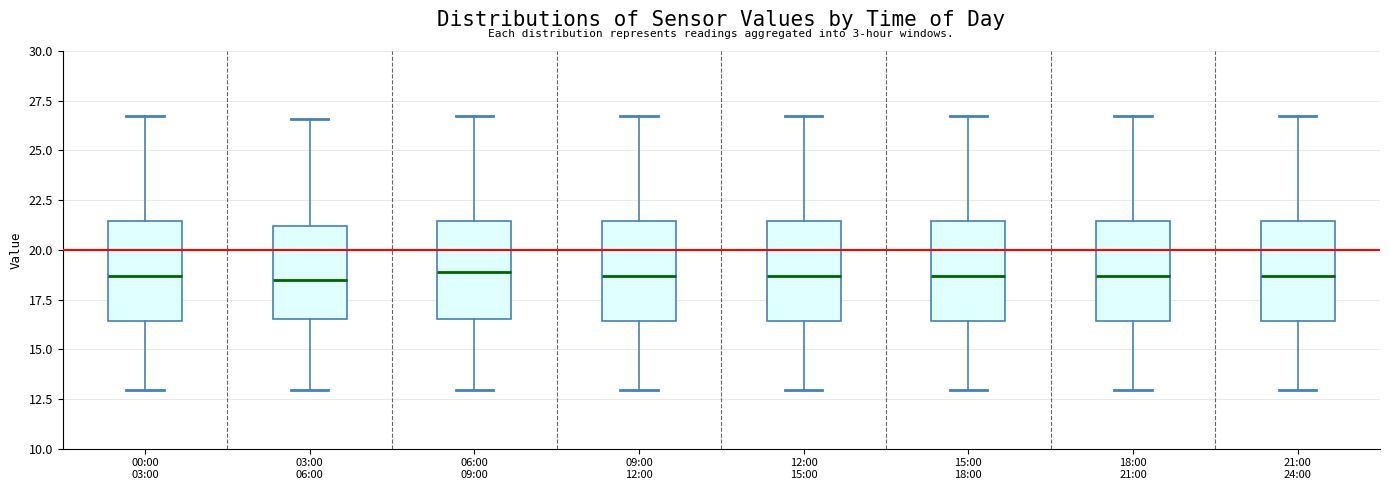

Reading left to right, transcribe this box plot: for each box, give where its median line is, the range the box spans, and where its two whiskers end, as read against the y-axis. The values are not printed on the chart, so give them approximately, as read against the axis.

00:00 03:00: median 18.5, box 16.5 to 21.5, whiskers 13.0 to 26.5
03:00 06:00: median 18.5, box 16.5 to 21.0, whiskers 13.0 to 26.5
06:00 09:00: median 19.0, box 16.5 to 21.5, whiskers 13.0 to 26.5
09:00 12:00: median 18.5, box 16.5 to 21.5, whiskers 13.0 to 26.5
12:00 15:00: median 18.5, box 16.5 to 21.5, whiskers 13.0 to 26.5
15:00 18:00: median 18.5, box 16.5 to 21.5, whiskers 13.0 to 26.5
18:00 21:00: median 18.5, box 16.5 to 21.5, whiskers 13.0 to 26.5
21:00 24:00: median 18.5, box 16.5 to 21.5, whiskers 13.0 to 26.5